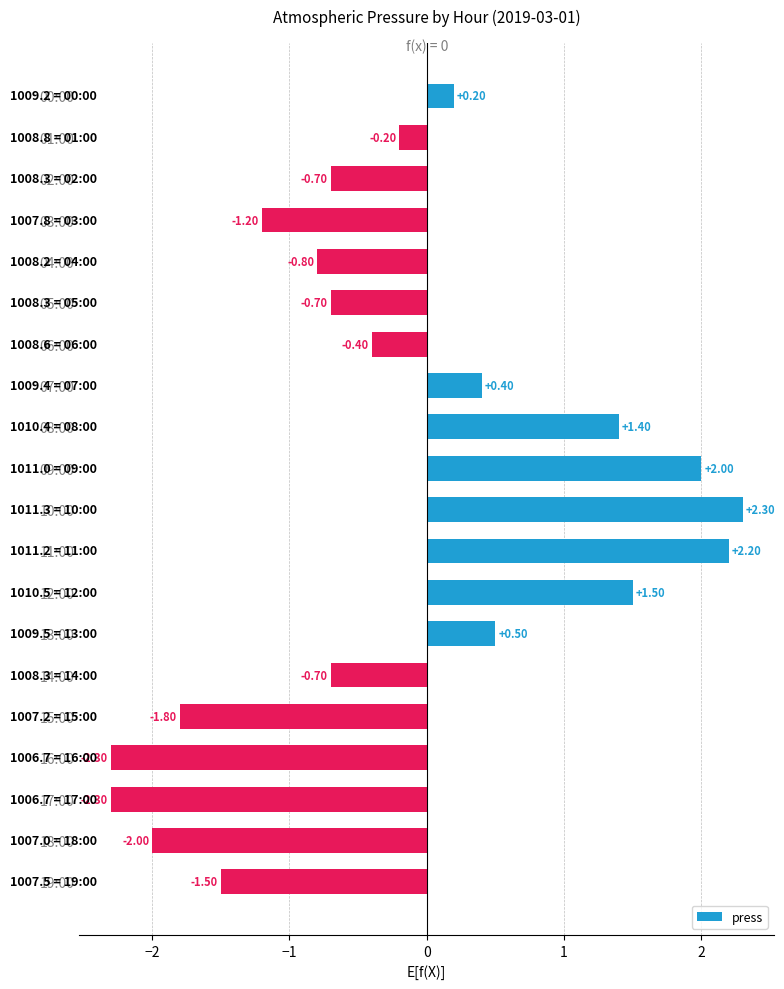

What is the difference between the values at 16:00 and 02:00?

1.6